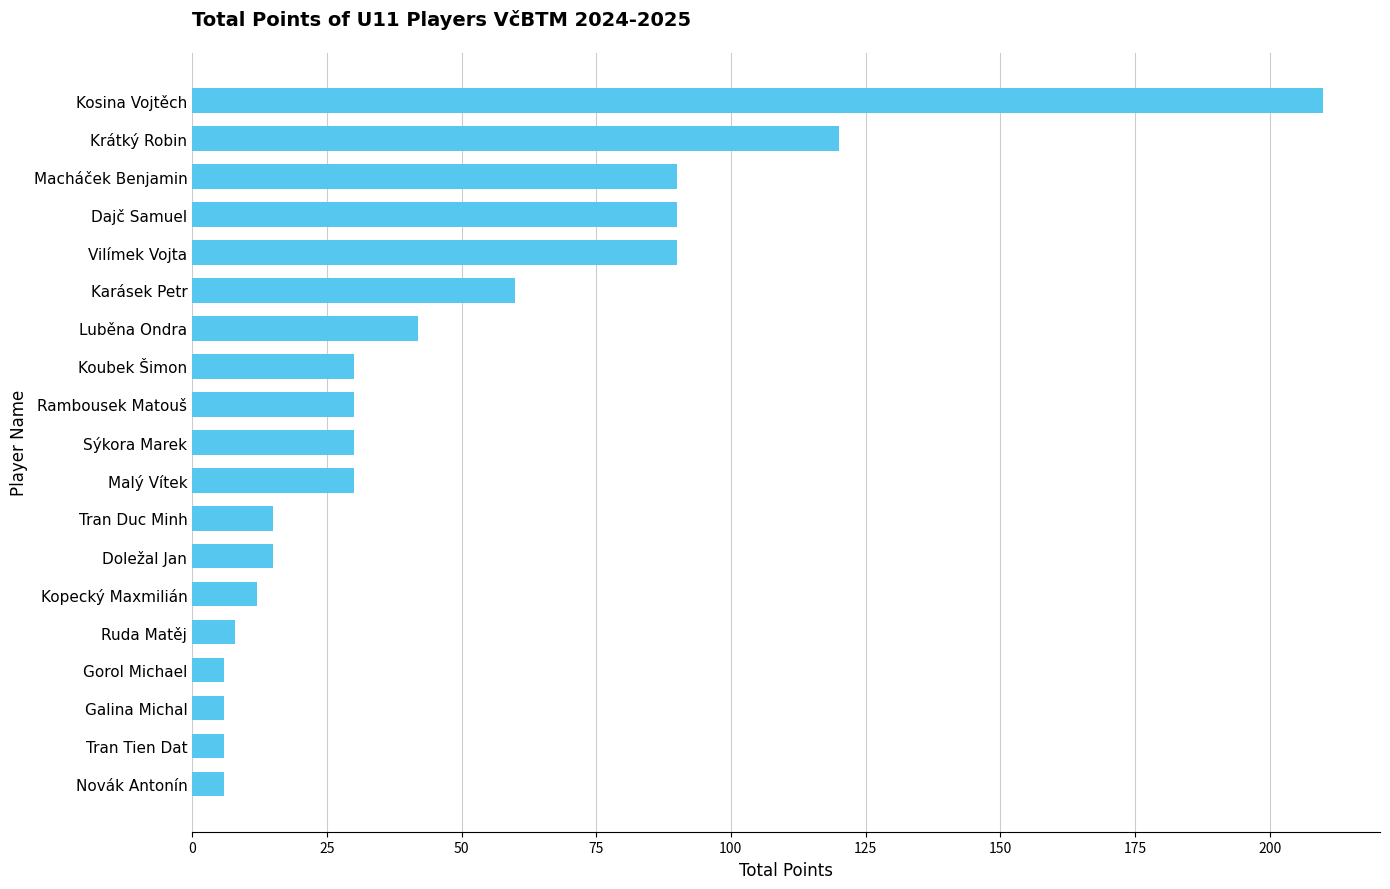

What is the change in value from Tran Tien Dat to Dajč Samuel?

+84